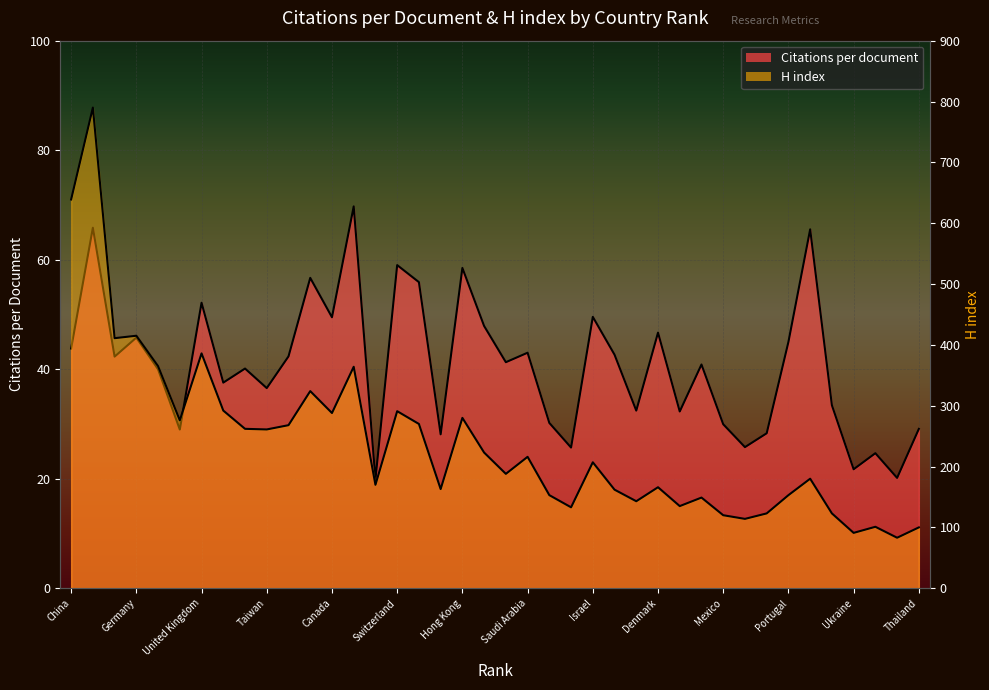

The H index series shows 166.0 at 28. True or false?

True